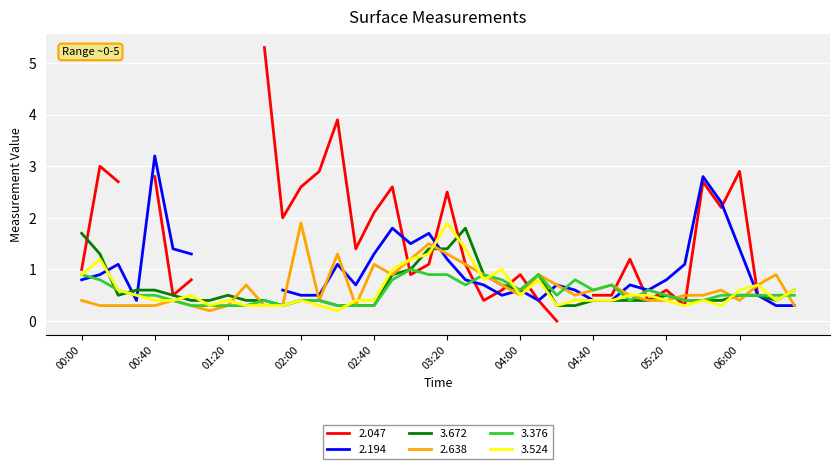

After their last crossing, which series has the higher values: 2.638 or 3.672?

3.672